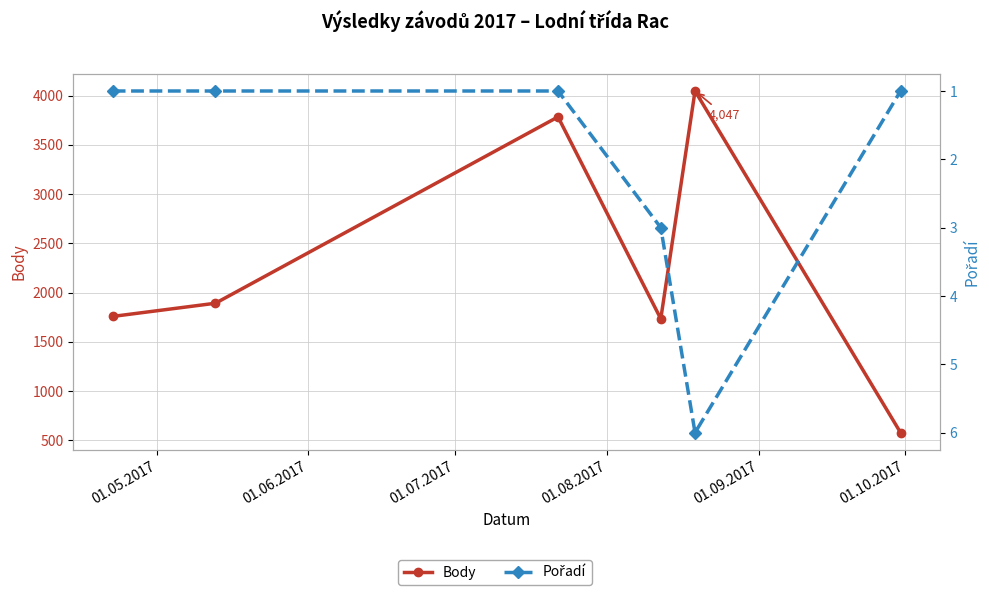

What is the highest value of the Body series?

4047